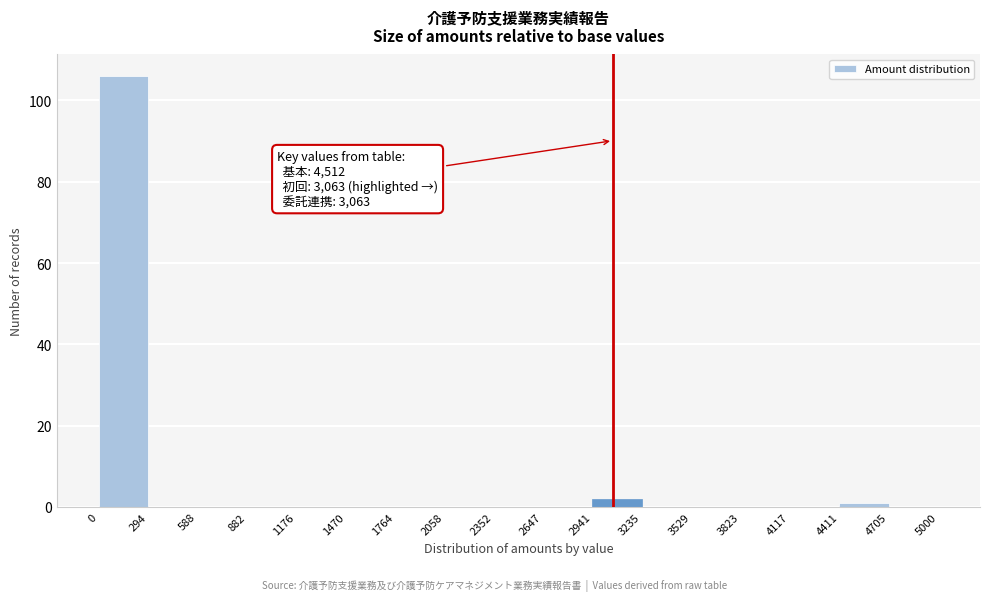

Which range on the x-axis has the tallest bar?

0 to 294